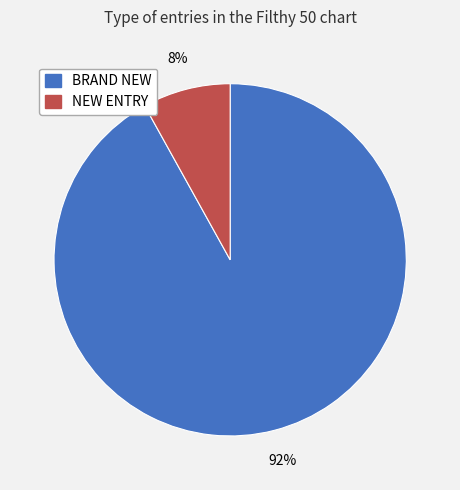

Which category has the biggest portion of the pie?

BRAND NEW